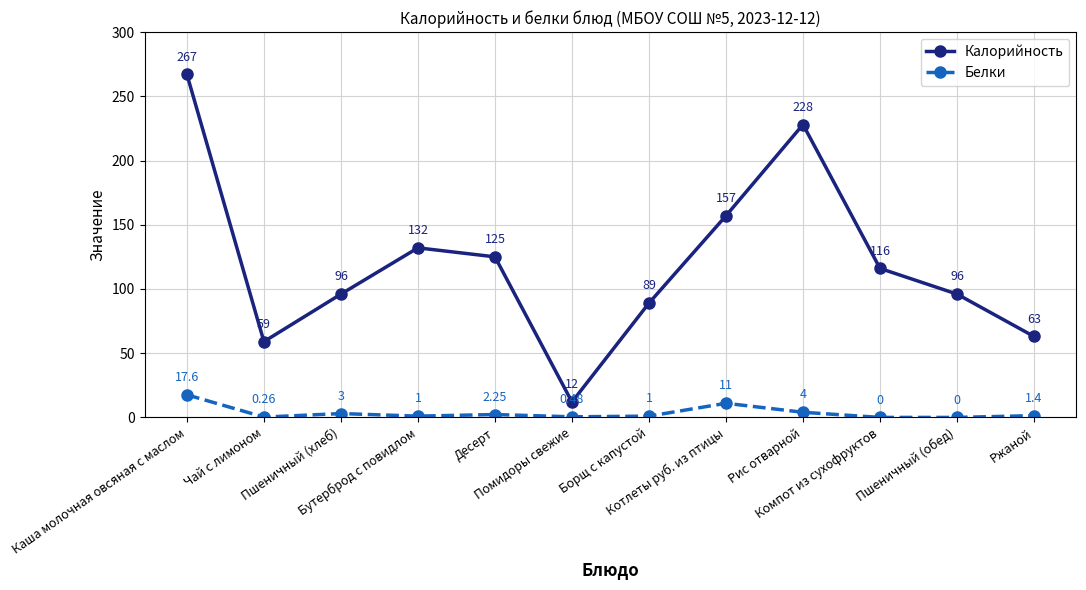

True or false: Белки and Калорийность intersect in this chart.

False